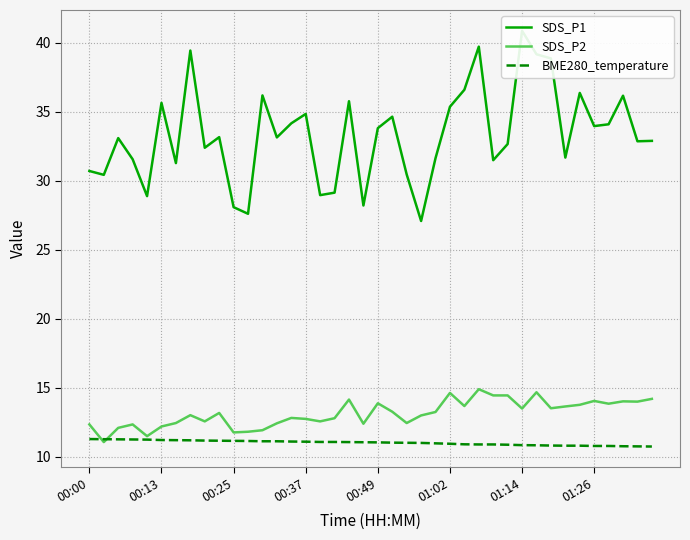

Read the BME280_temperature value at 14.

11.1